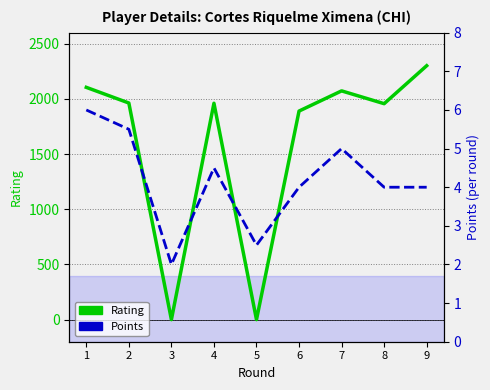

Reading right to left, what are all the values shown in this chart?

Rating: 2301.0	1957.0	2073.0	1890.0	0.0	1961.0	0.0	1963.0	2105.0
Points: 4.0	4.0	5.0	4.0	2.5	4.5	2.0	5.5	6.0